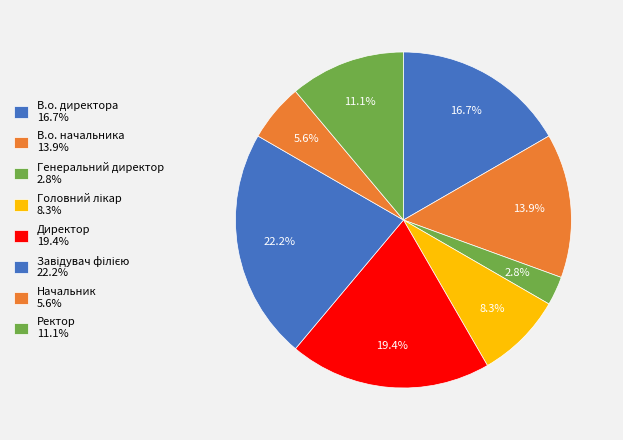

How many slices are in this pie chart?

8